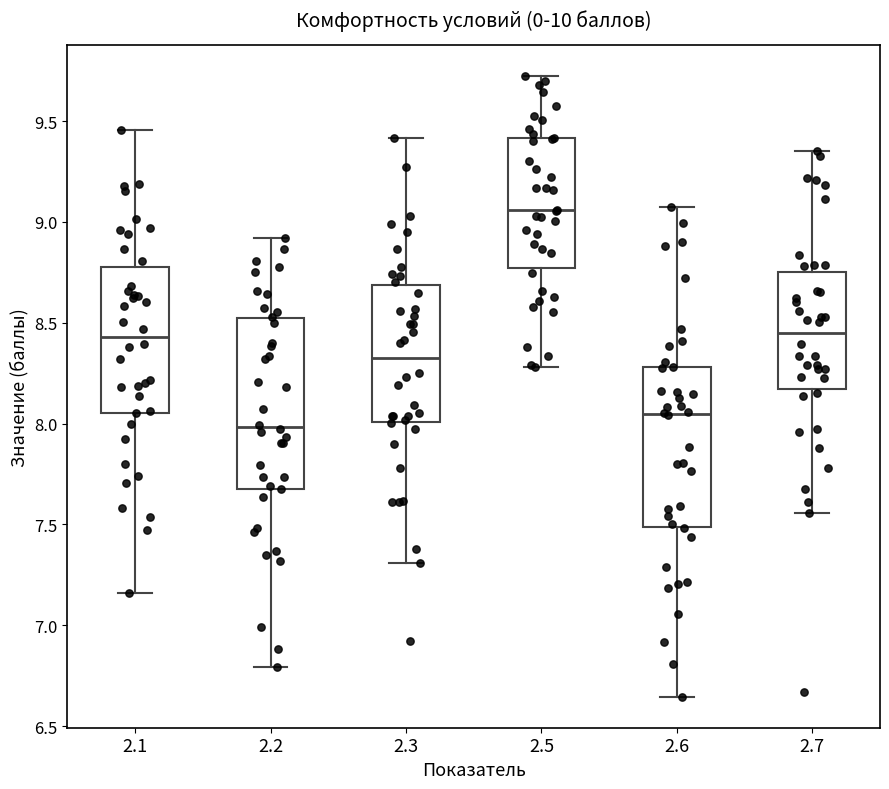

Where is the lower edge of the box at x = 2.3 on the y-axis? The values are not printed on the chart, so give them approximately, as read against the axis.

8.00